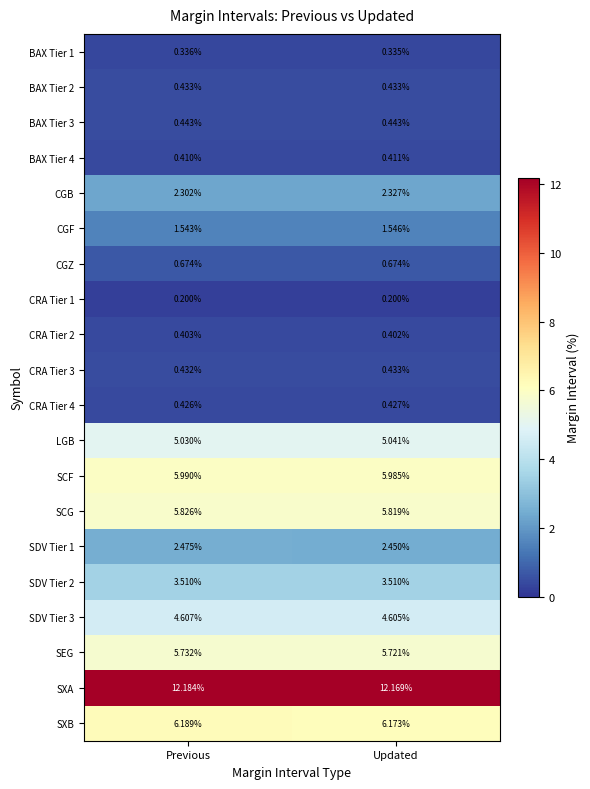

At which label is CRA Tier 3 closest to 0?

Previous